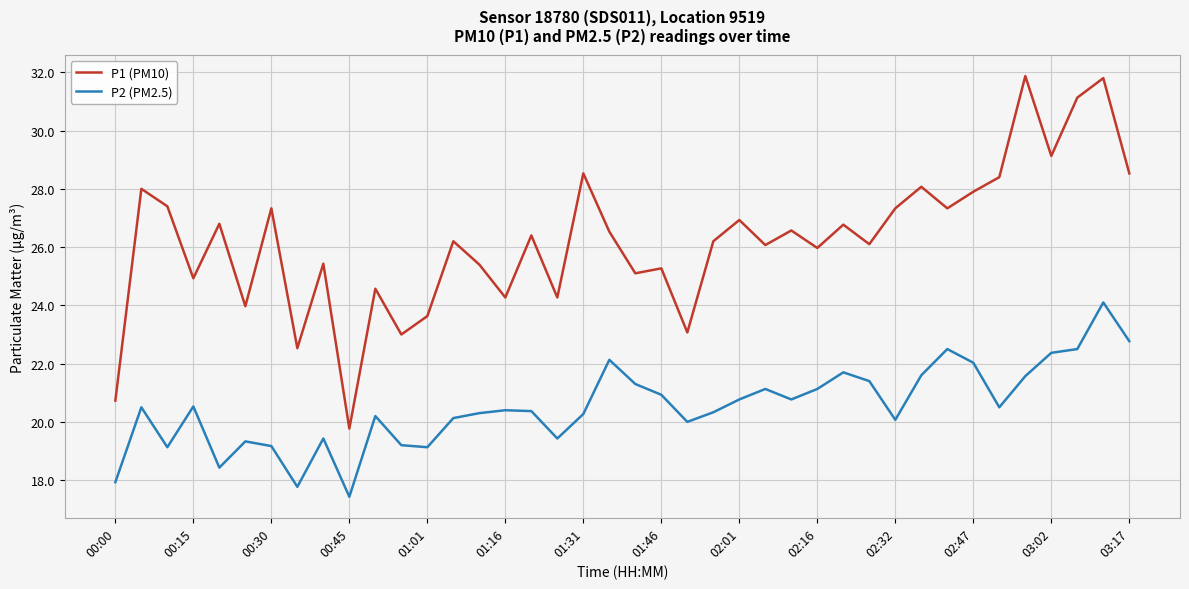

Which series has the largest total across all categories?

P1 (PM10)